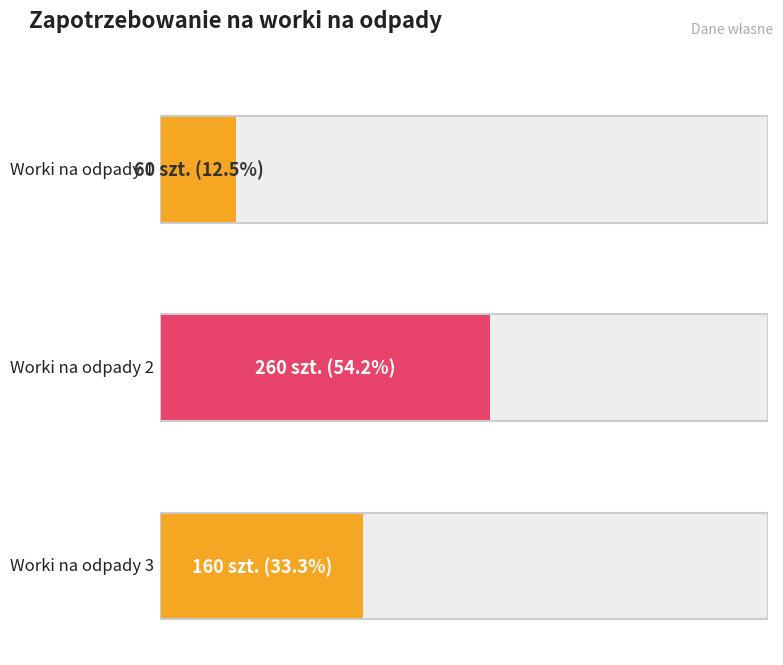

At which category does the chart reach its peak across all series?

Worki na odpady 2